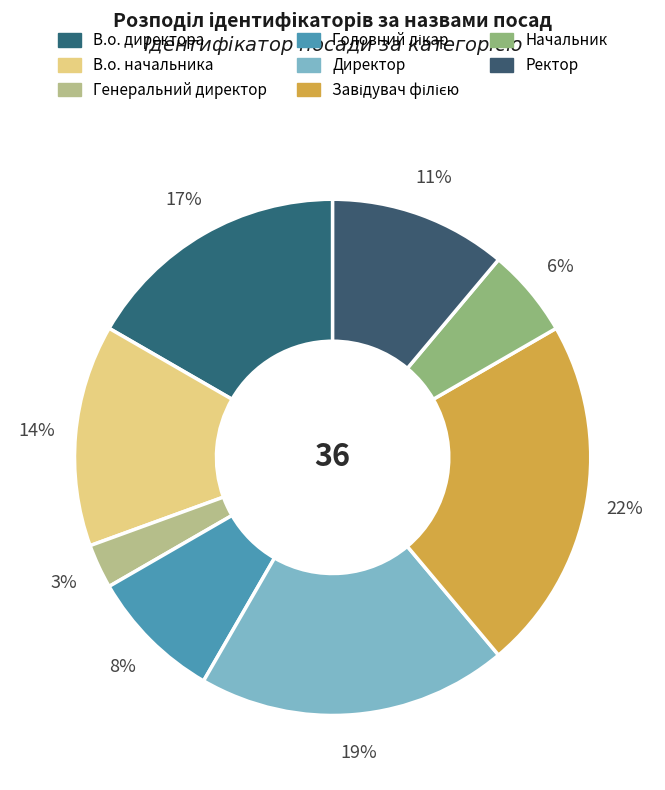

To the nearest percent, what portion does В.о. директора represent?

17%